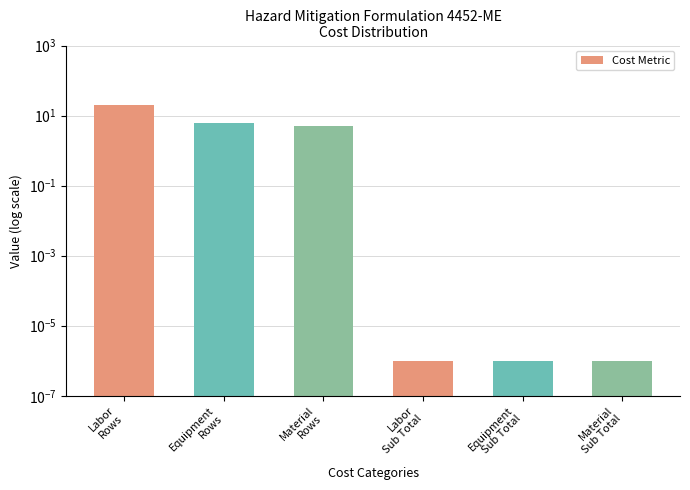

What position from the right is Material
Sub Total?

1